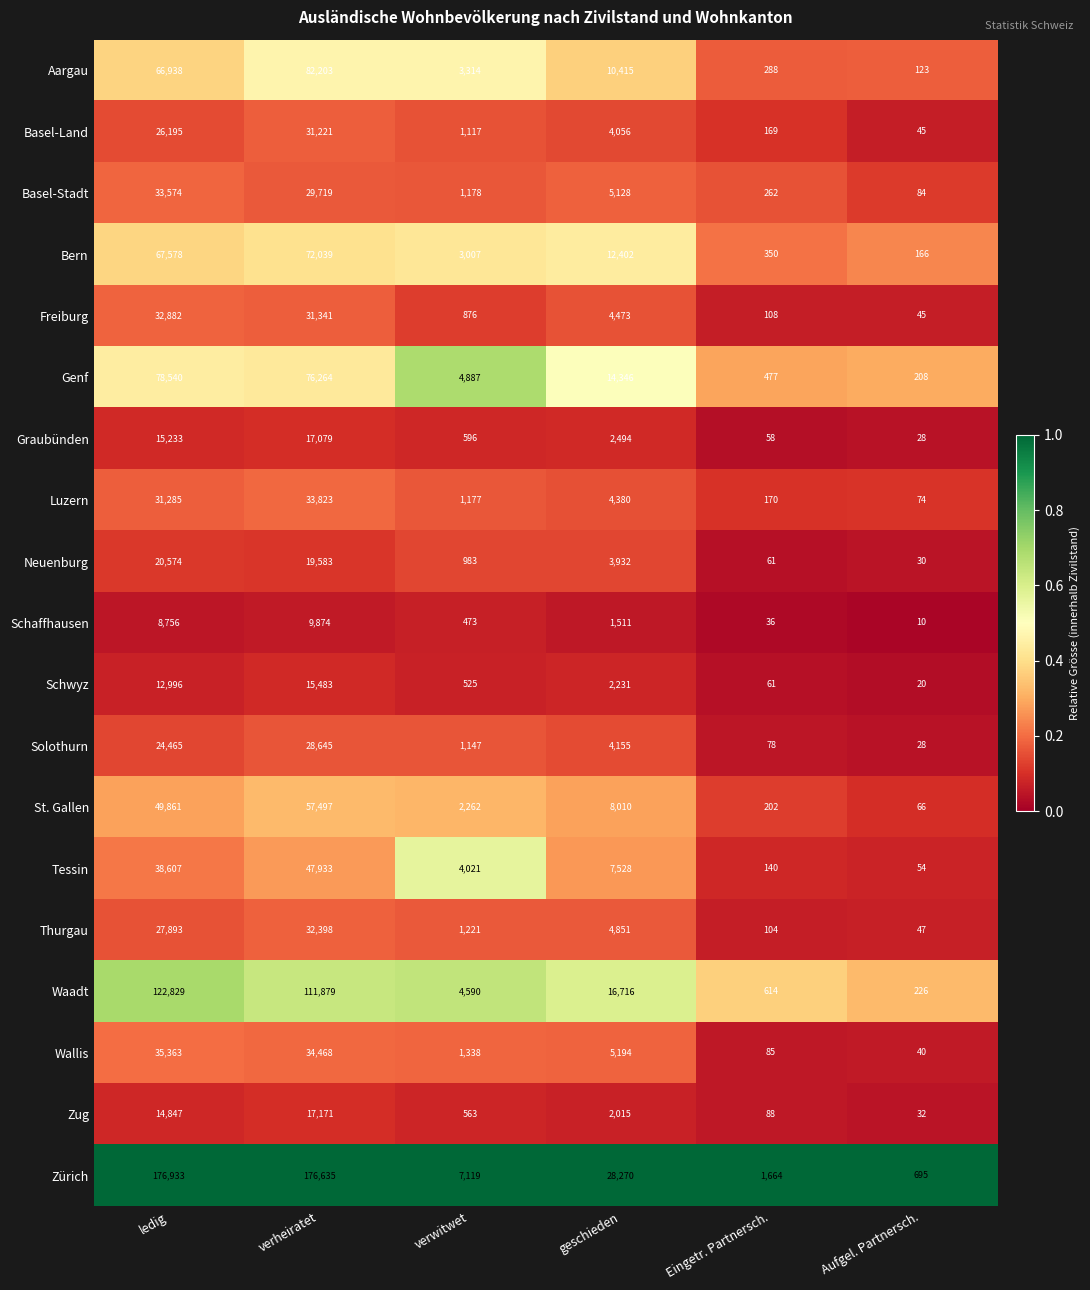

At geschieden, list the series in order from largest to smallest.

Zürich, Waadt, Genf, Bern, Aargau, St. Gallen, Tessin, Wallis, Basel-Stadt, Thurgau, Freiburg, Luzern, Solothurn, Basel-Land, Neuenburg, Graubünden, Schwyz, Zug, Schaffhausen